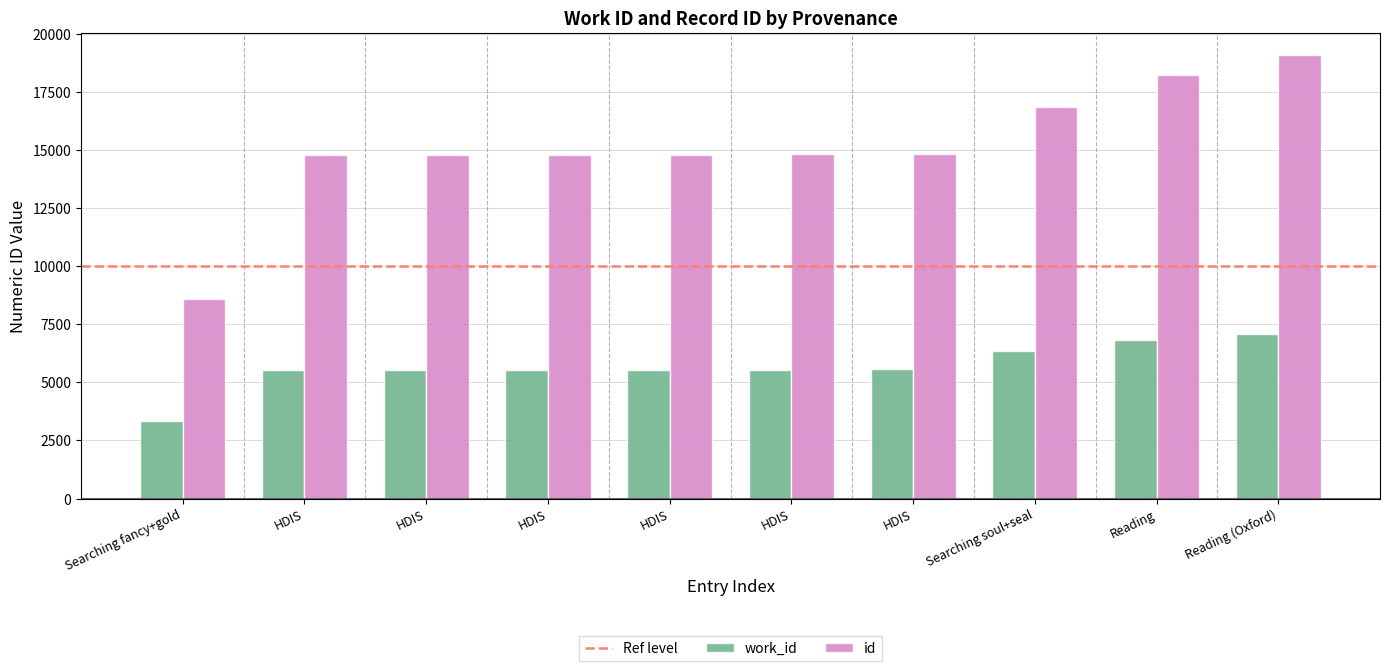

How many bars are there in total?

20